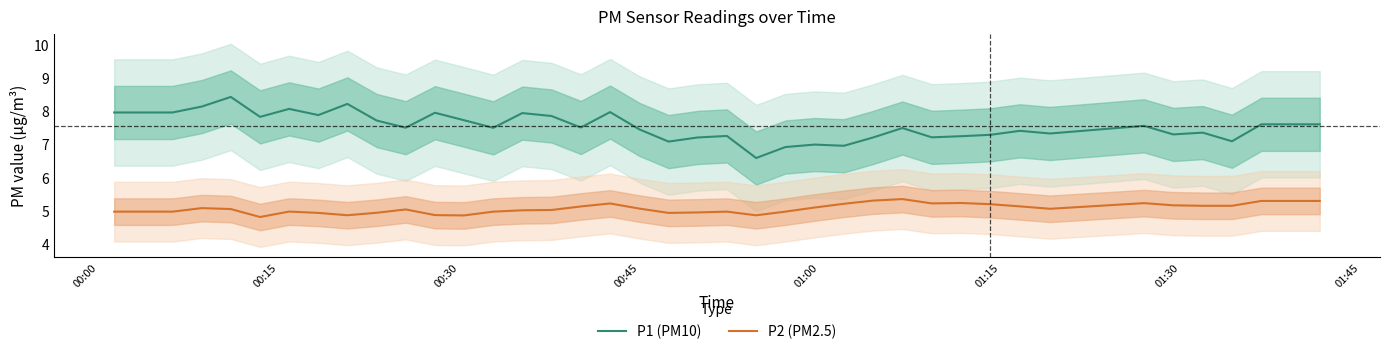

True or false: P2 (PM2.5) and P1 (PM10) intersect in this chart.

False